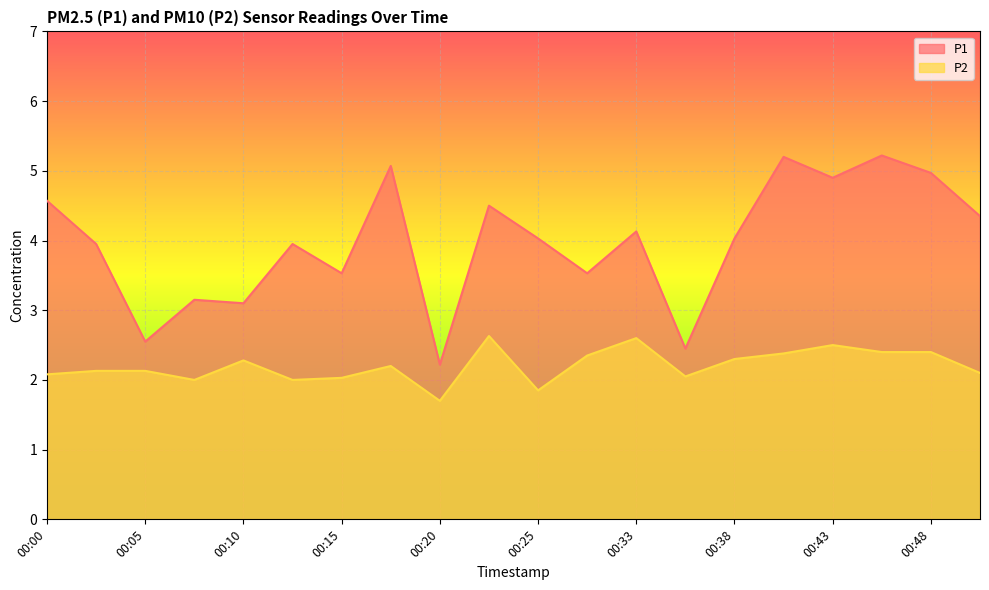

In P1, how many points are higher than both neighbors (excluding endpoints)?

7